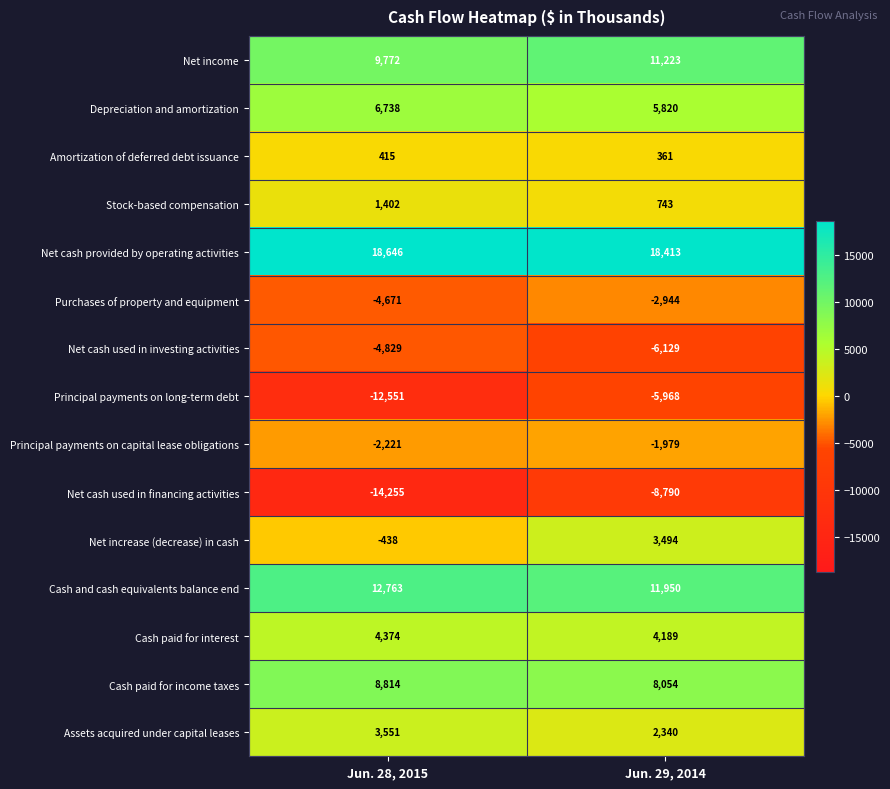

How many data points does each series have?

2